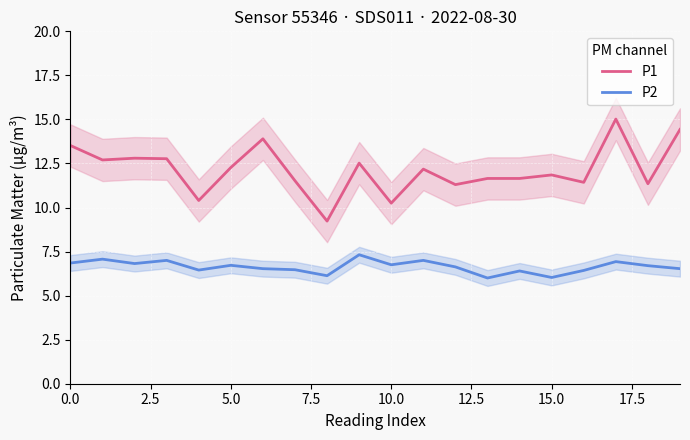

What is the spread (max minus min) of values at 11?

5.2